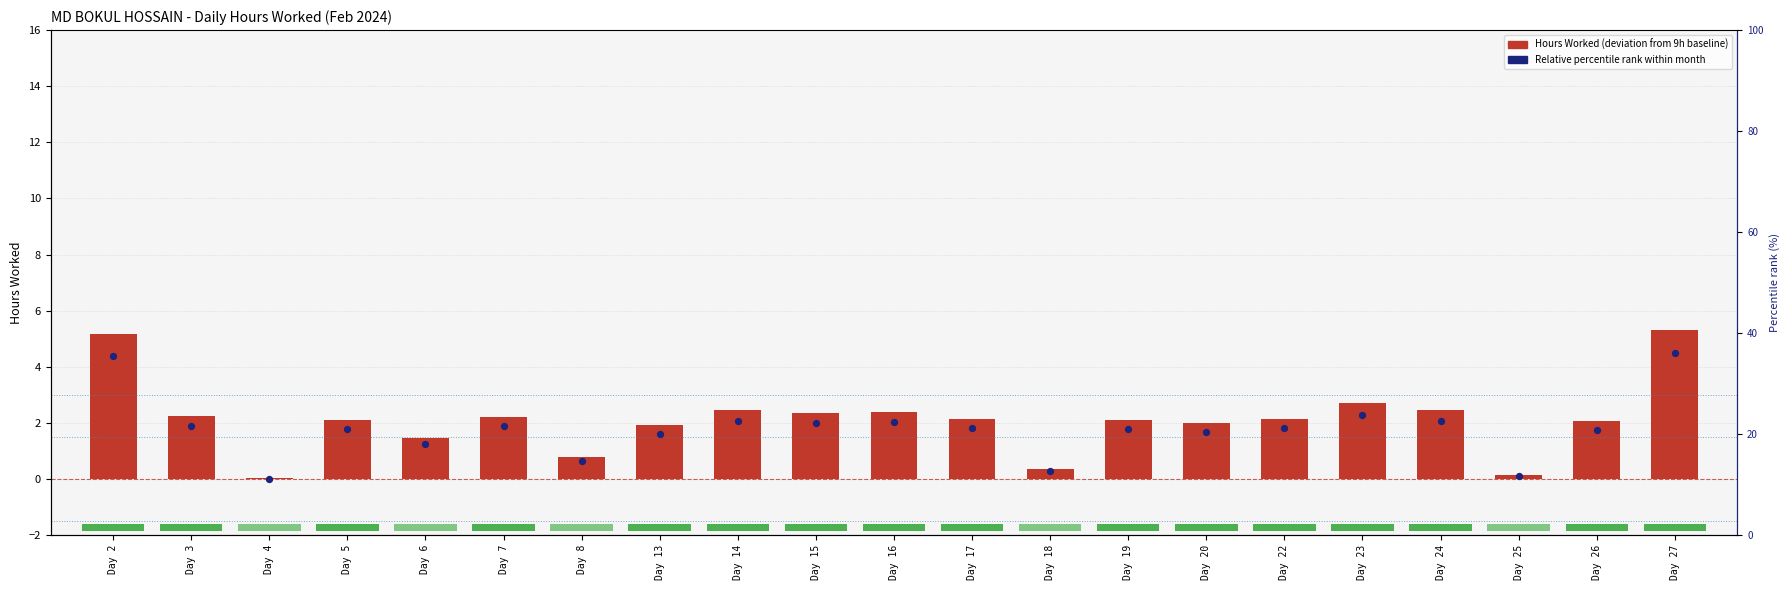

Which series contains the highest Y value?

Hours Worked (deviation from baseline)